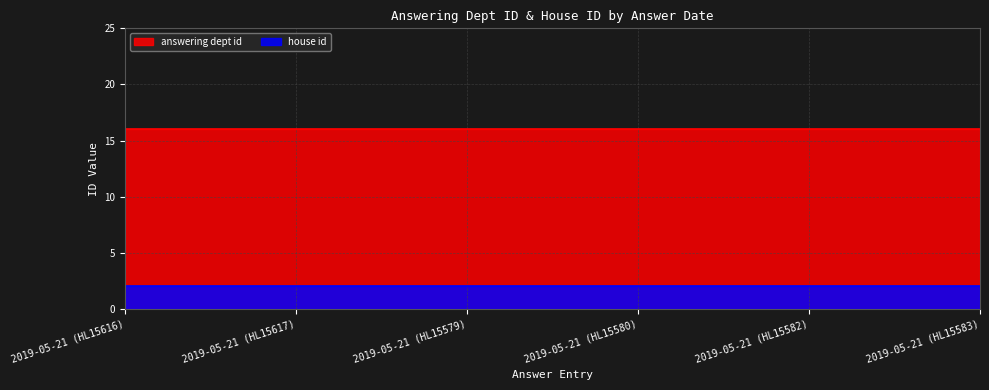

What is the sum of all house id values?

12